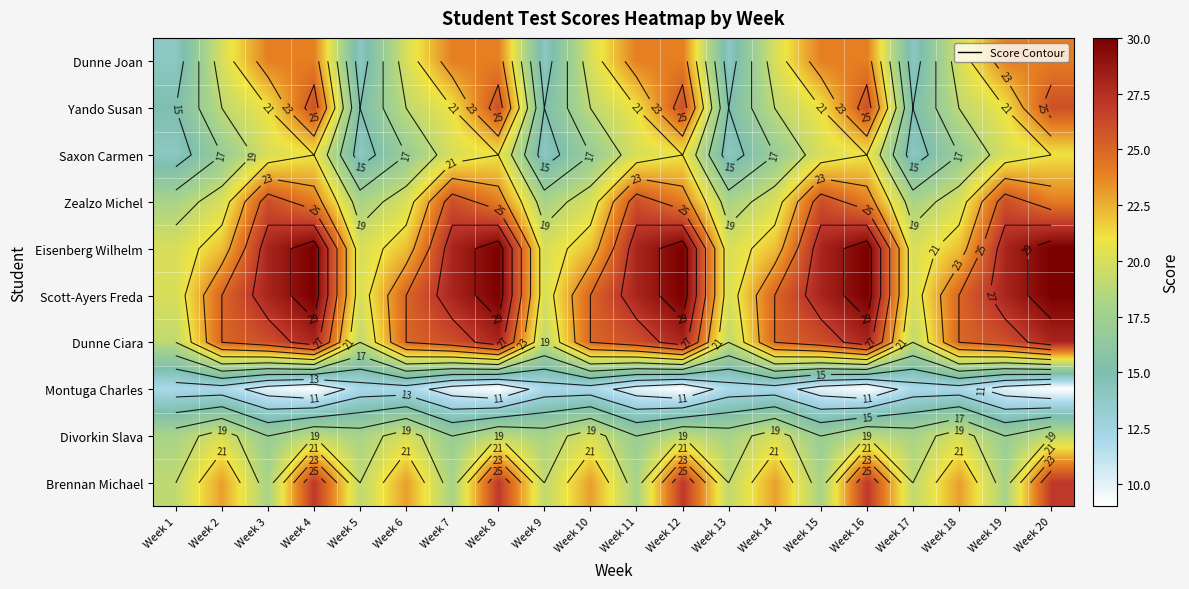

Rank the series at Week 15 from lowest to highest value.

Montuga Charles, Divorkin Slava, Brennan Michael, Saxon Carmen, Yando Susan, Dunne Joan, Zealzo Michel, Dunne Ciara, Eisenberg Wilhelm, Scott-Ayers Freda